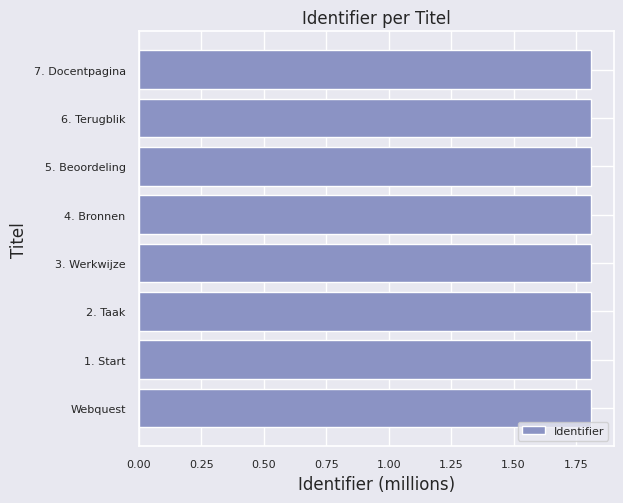

The value at 2. Taak is 2.8. True or false?

False